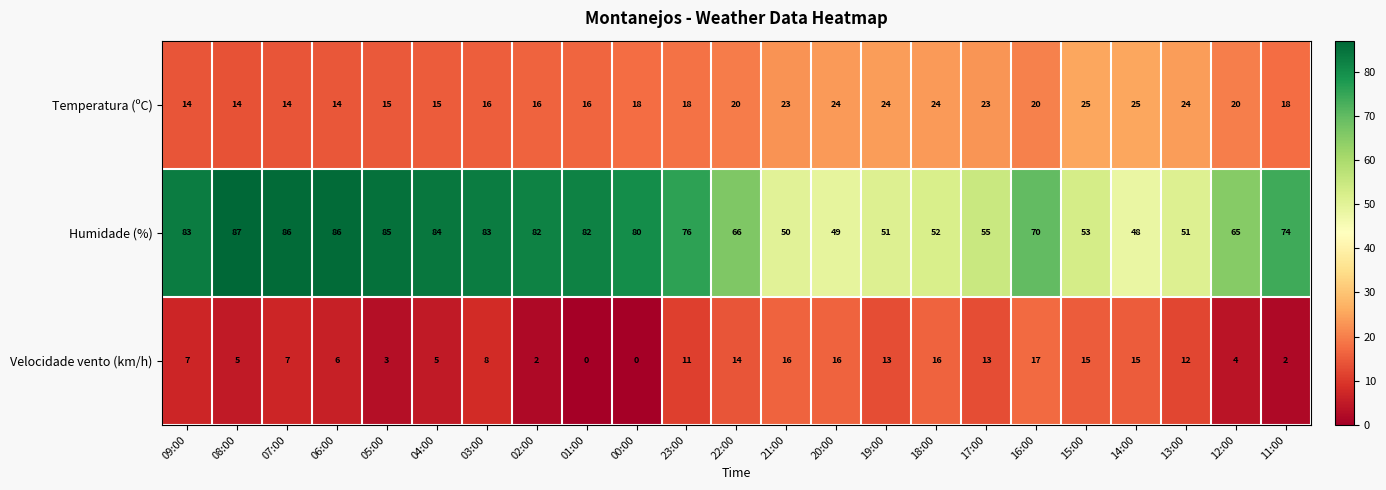

Is the value of Velocidade vento (km/h) at 23:00 greater than the value of Temperatura (ºC) at 01:00?

No